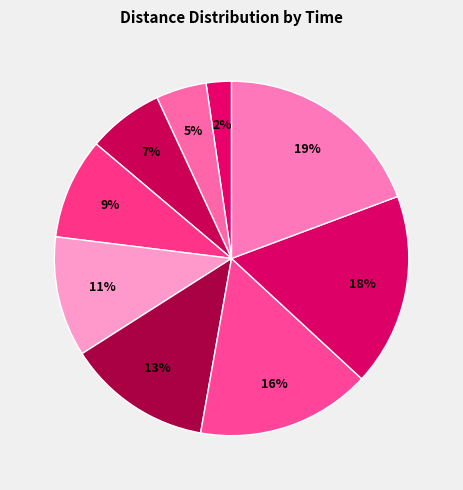

Which category has the smallest portion of the pie?

t=0